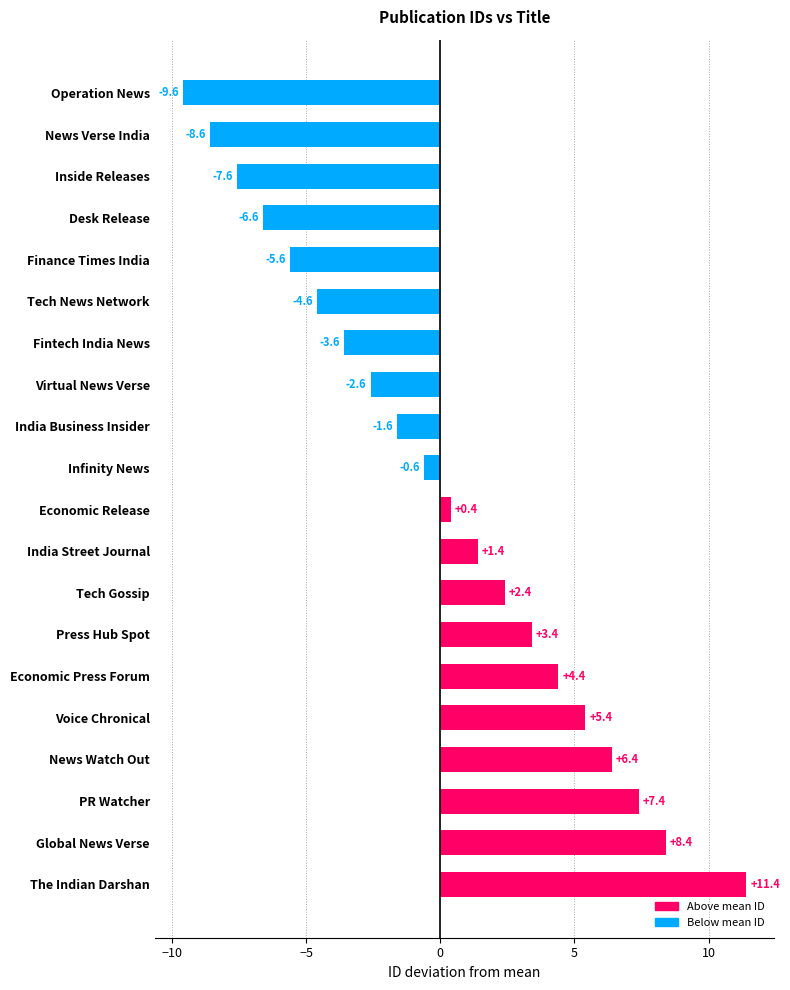

What is the value of the 7th bar from the top?

-3.6